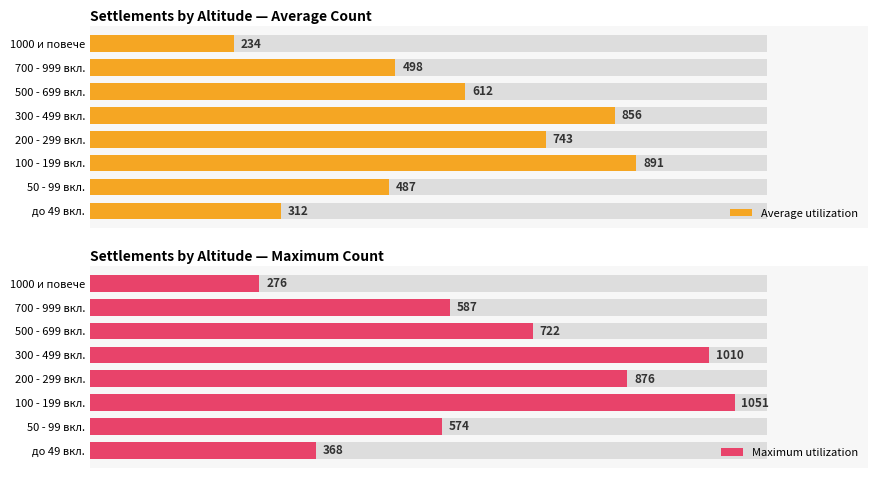

At до 49 вкл., list the series in order from largest to smallest.

Maximum utilization, Average utilization